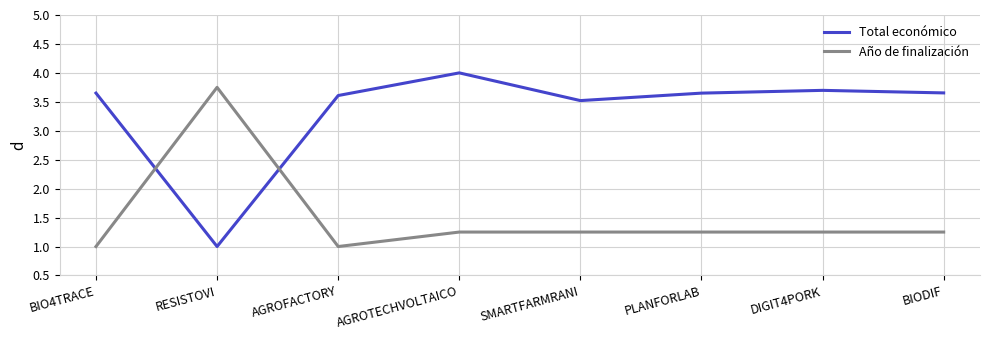

Is the value of Año de finalización at PLANFORLAB greater than the value of Total económico at DIGIT4PORK?

No